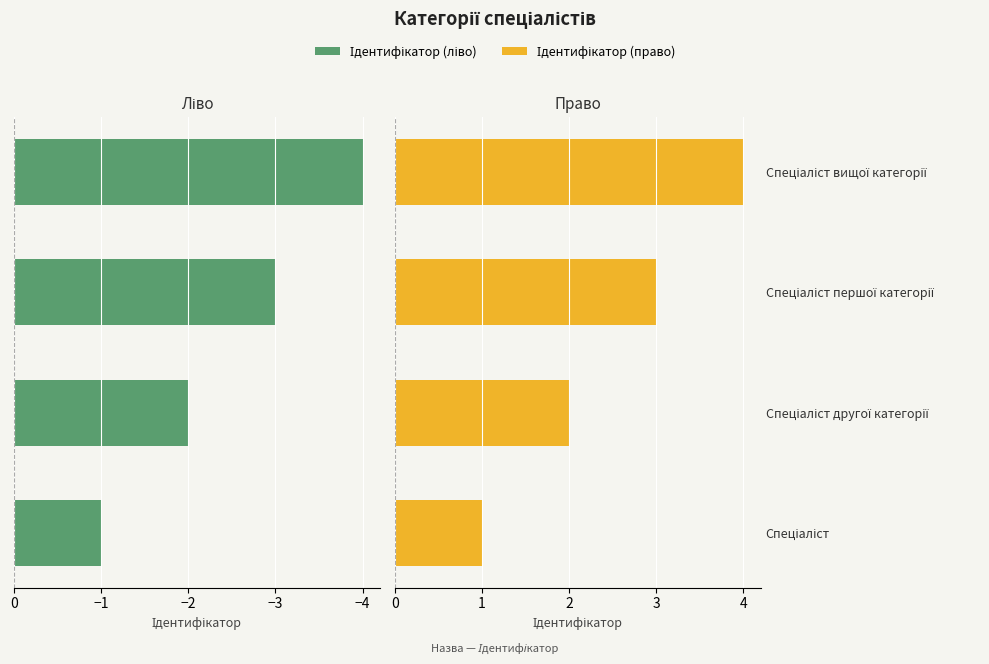

Is the value of Ідентифікатор (право) at Спеціаліст другої категорії greater than the value of Ідентифікатор (ліво) at Спеціаліст другої категорії?

Yes